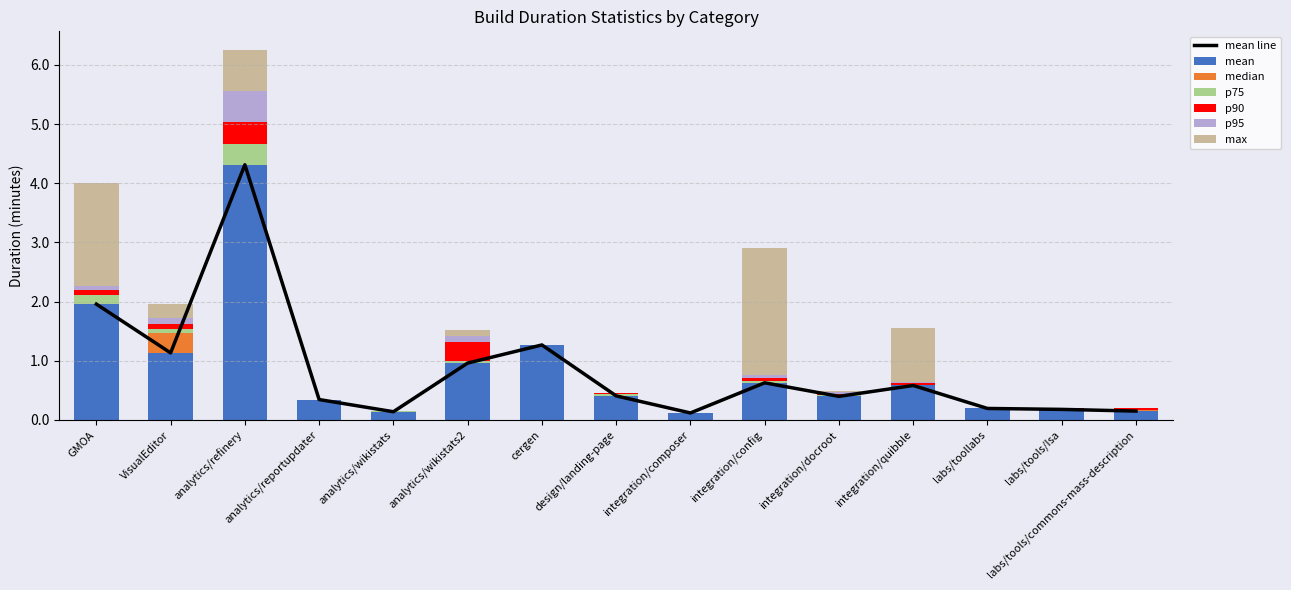

Rank the series at analytics/wikistats from highest to lowest value.

max, p95, p90, p75, mean, median